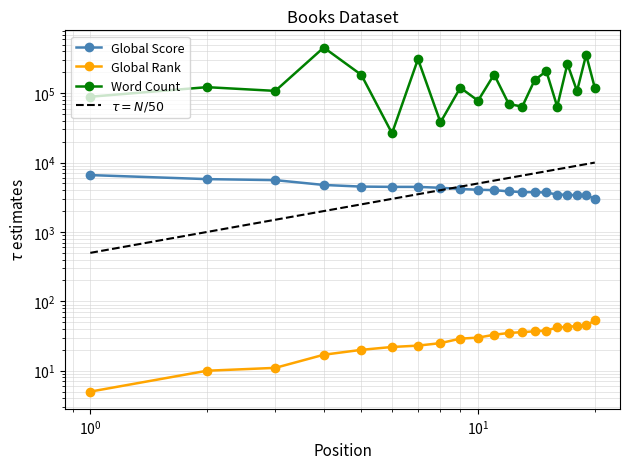

At which label is $\tau = N/50$ closest to 5250?

9